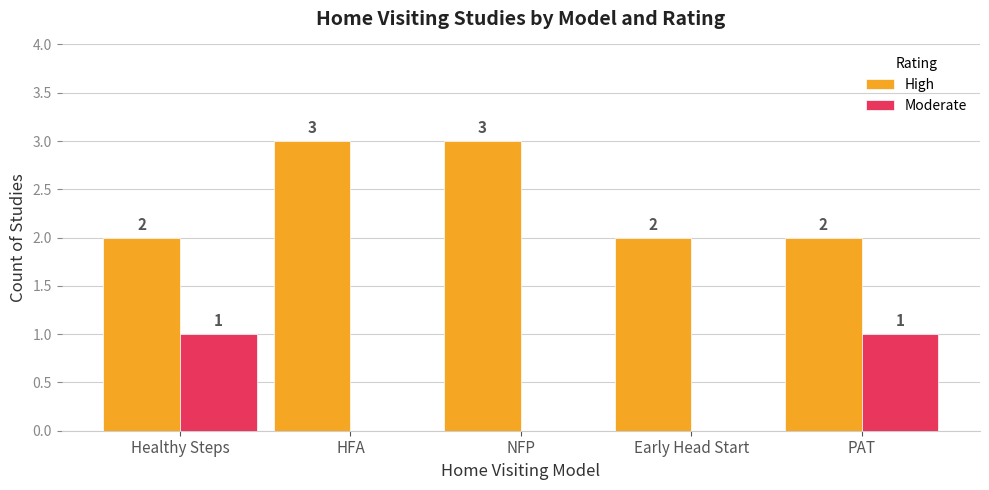

What are all the series names shown in the legend?

High, Moderate